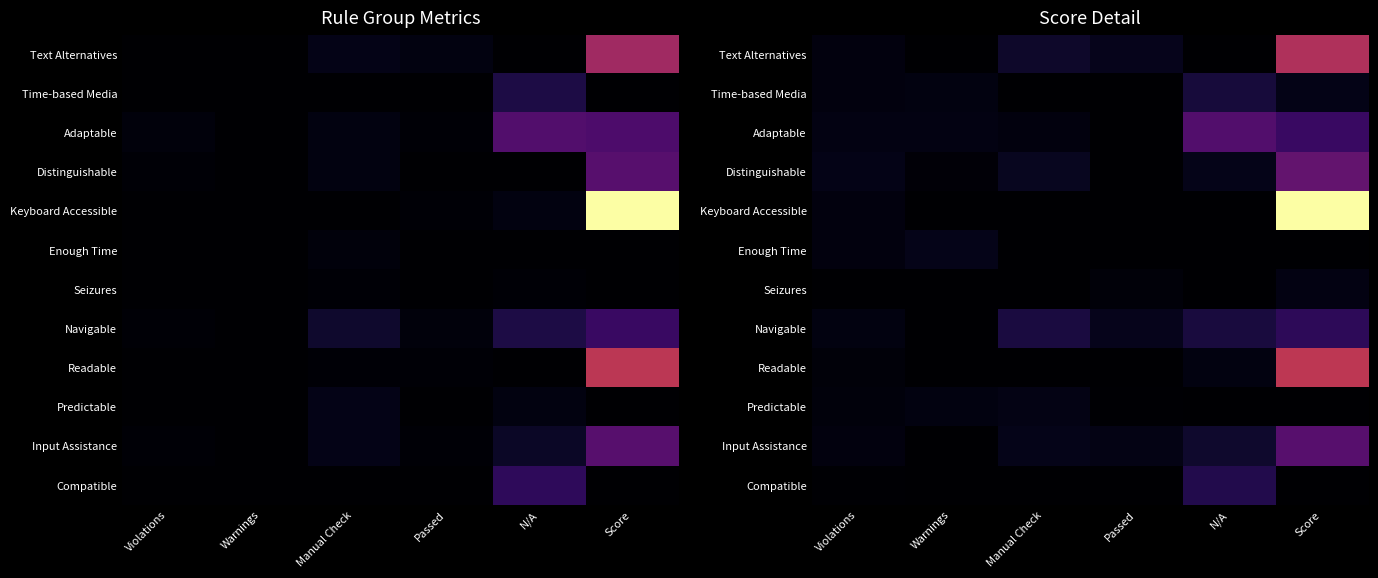

Is it true that Compatible equals 5.9 at Score?

False